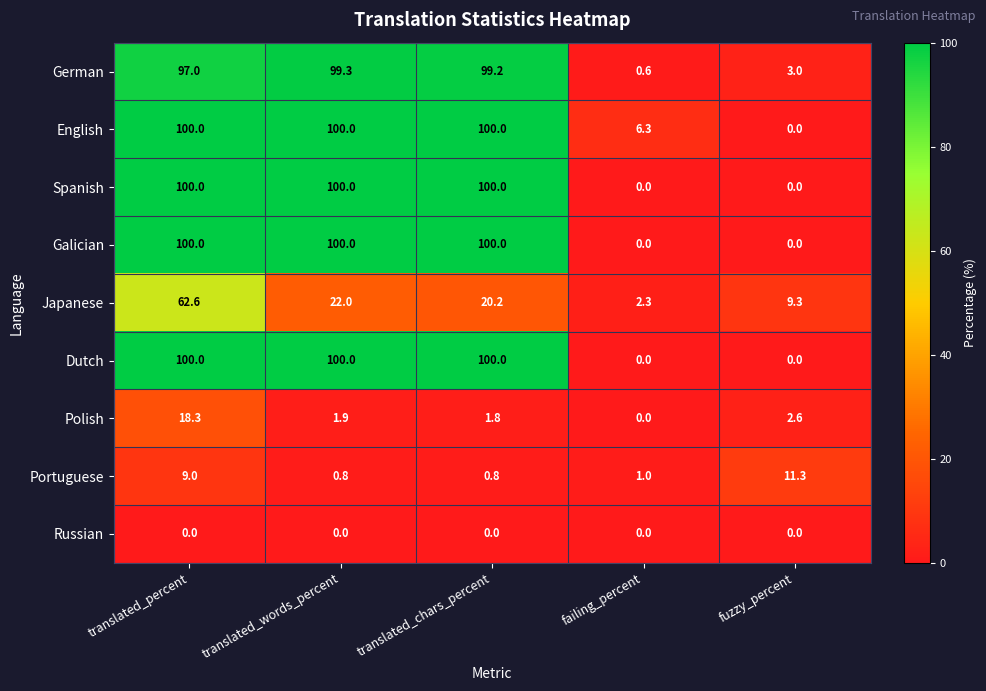

What is the maximum value for Dutch?

100.0